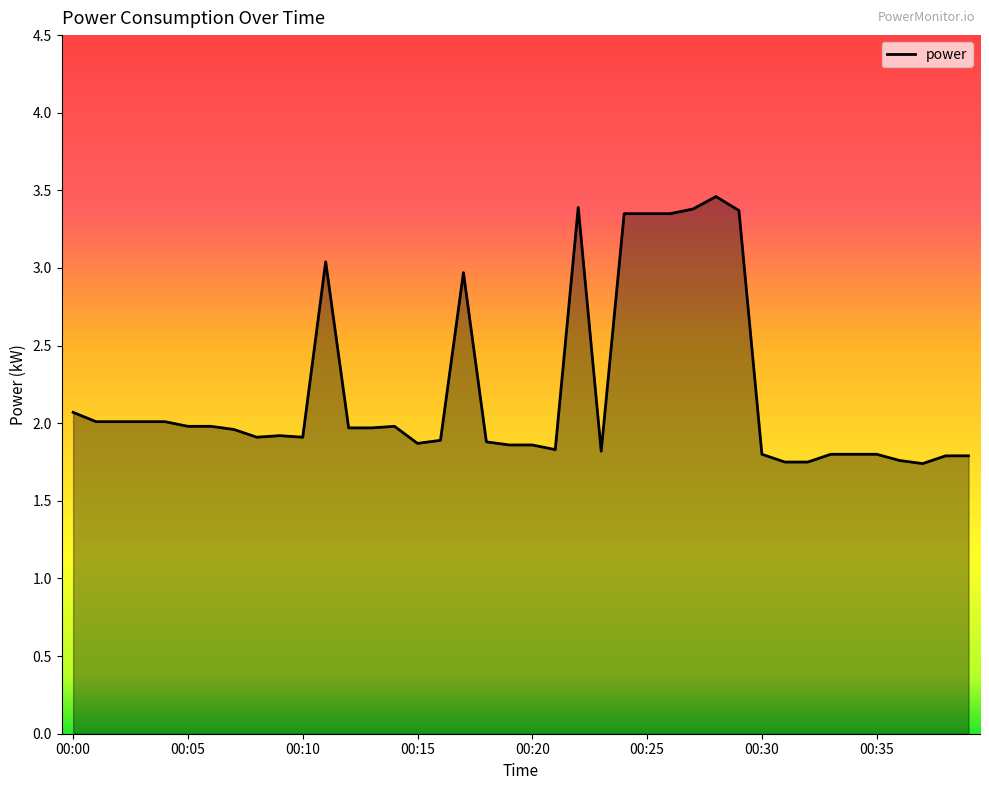

What is the difference between the maximum and minimum values?

1.7